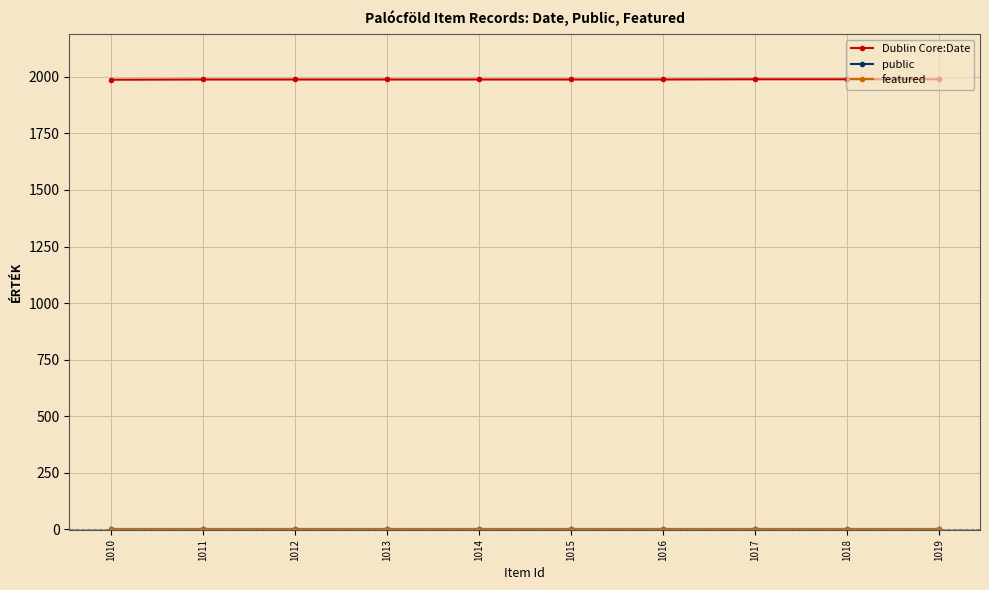

What is the maximum value shown in the chart?

1989